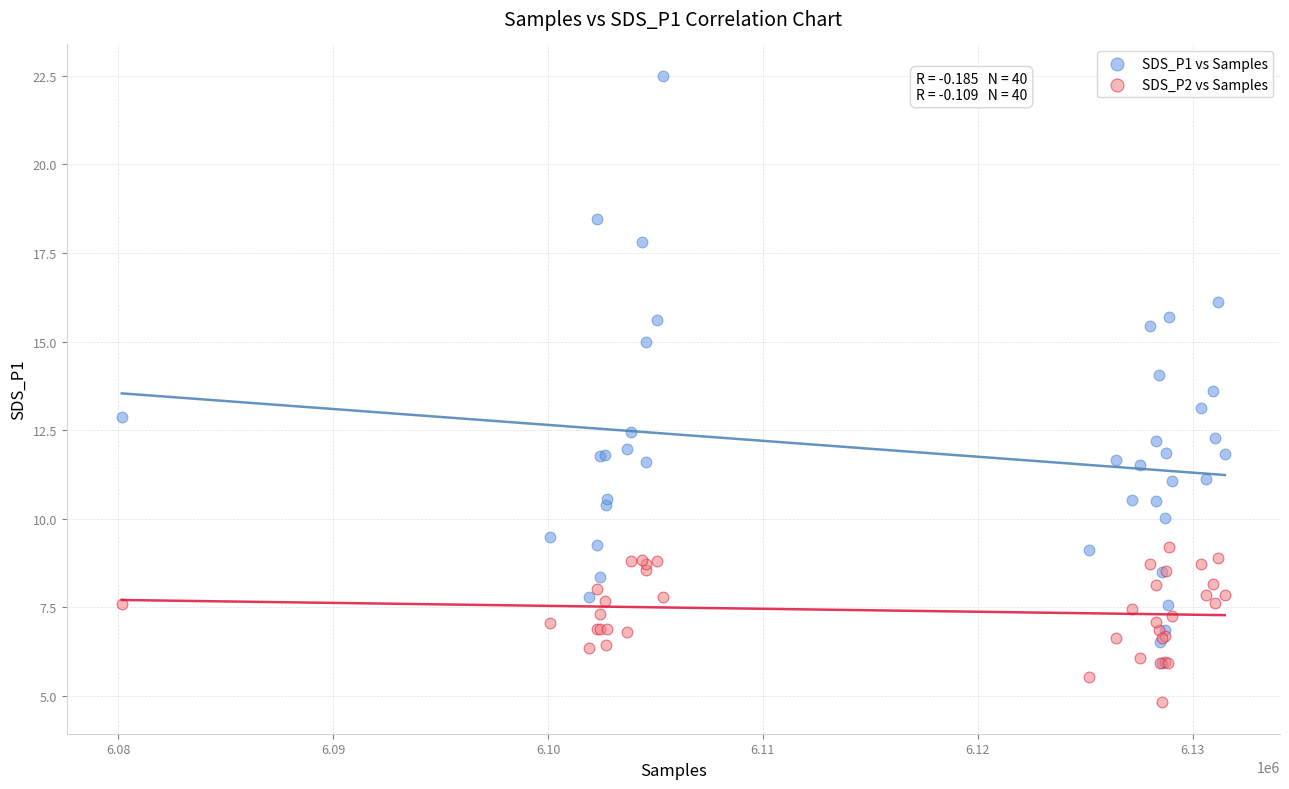

What are all the series names shown in the legend?

SDS_P1 vs Samples, SDS_P2 vs Samples